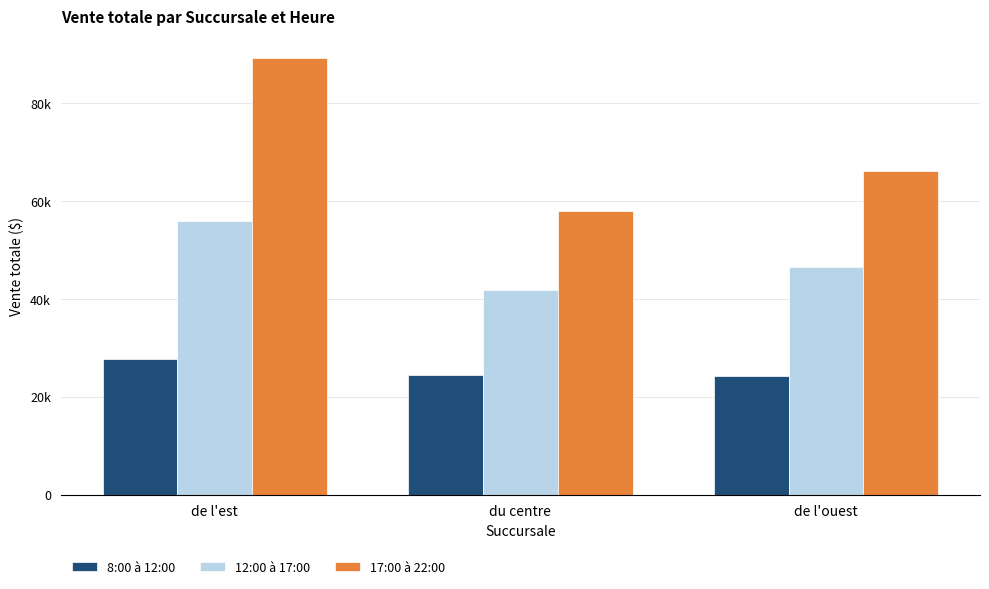

Are the bars horizontal?

No